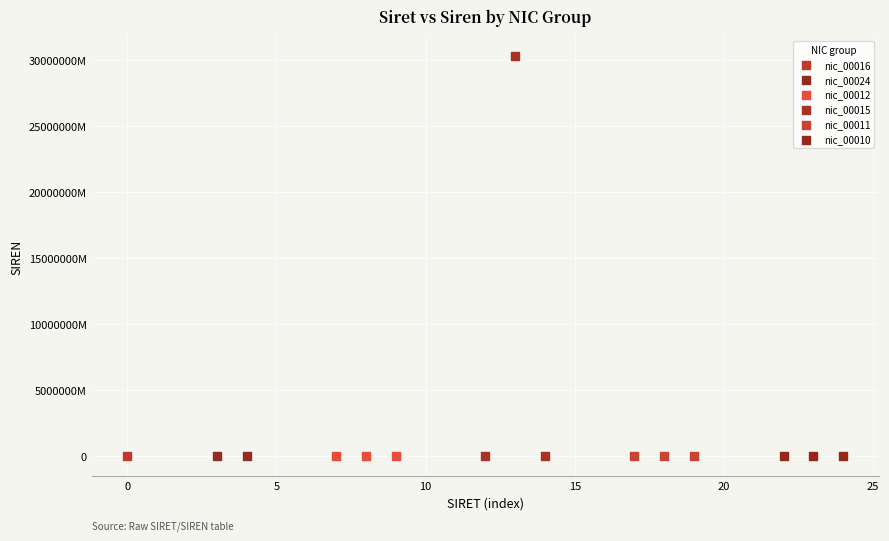

What are all the series names shown in the legend?

nic_00016, nic_00024, nic_00012, nic_00015, nic_00011, nic_00010